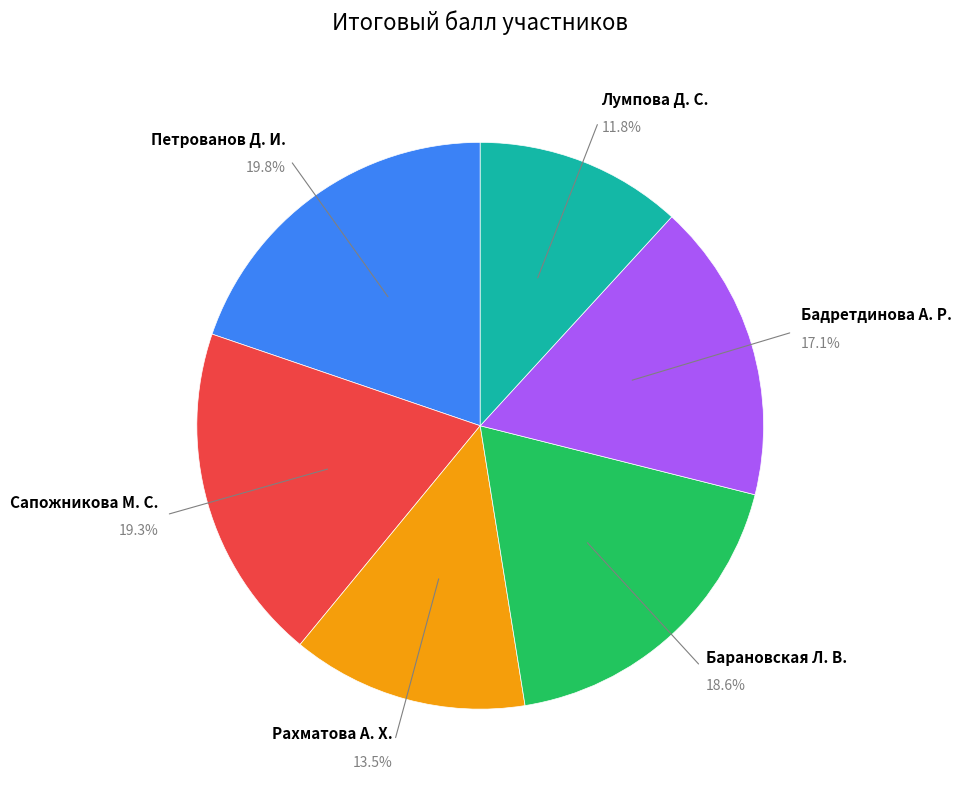

Is there a majority slice in this chart?

No